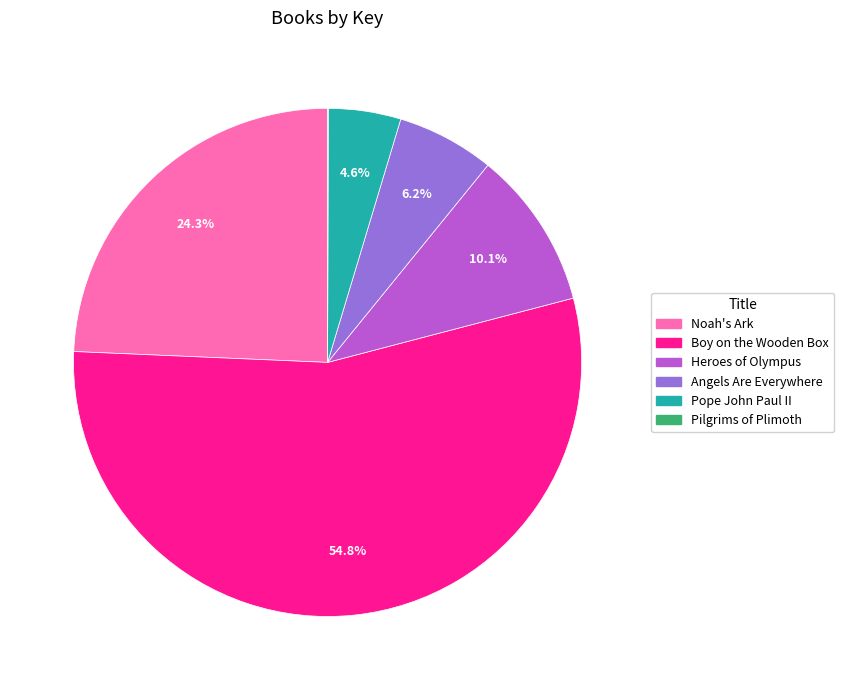

To the nearest percent, what portion does Angels Are Everywhere represent?

6%